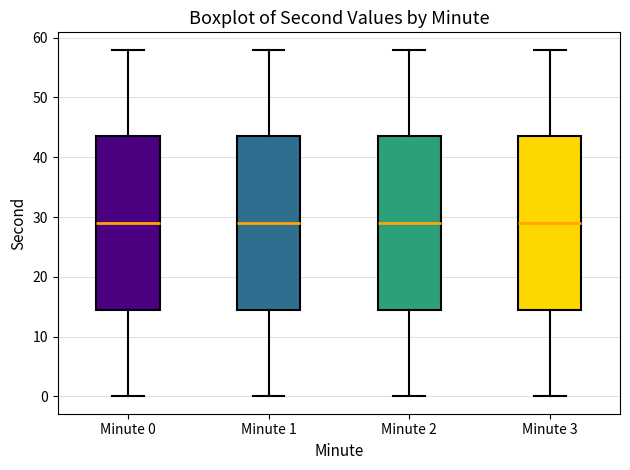

Where is the lower edge of the box for Minute 3 on the y-axis? The values are not printed on the chart, so give them approximately, as read against the axis.

15